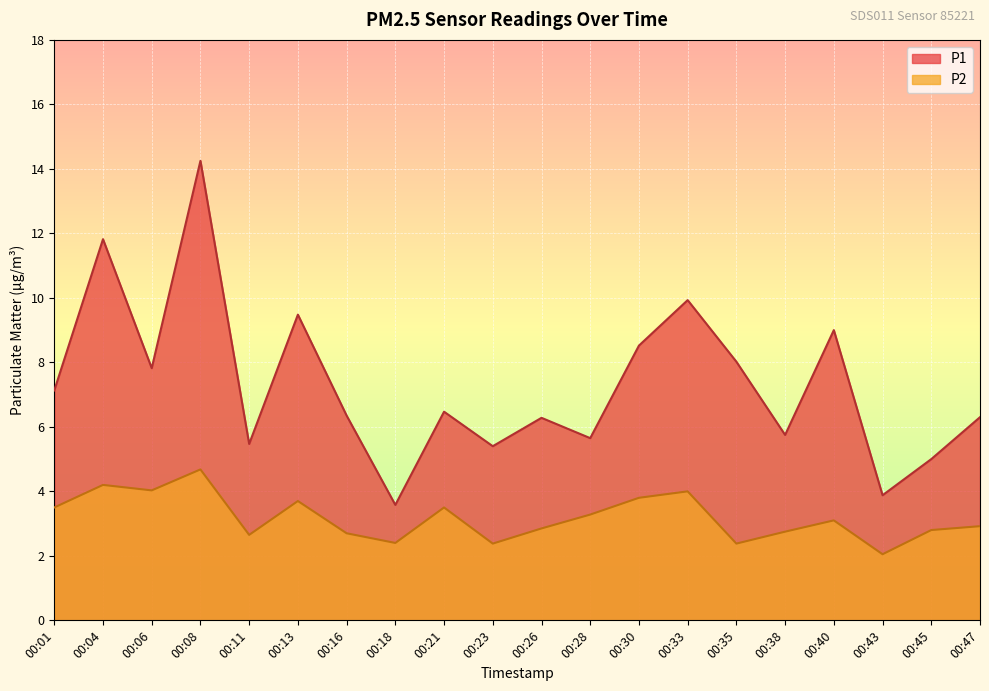

What is the total value across all series at 00:13?

13.2